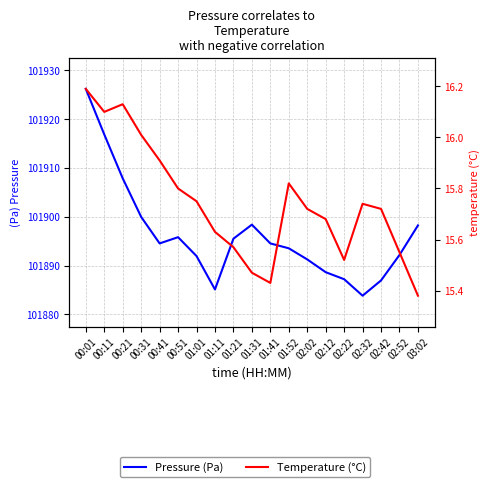

Between 00:01 and 00:21, which series saw the biggest shift?

Pressure (Pa)